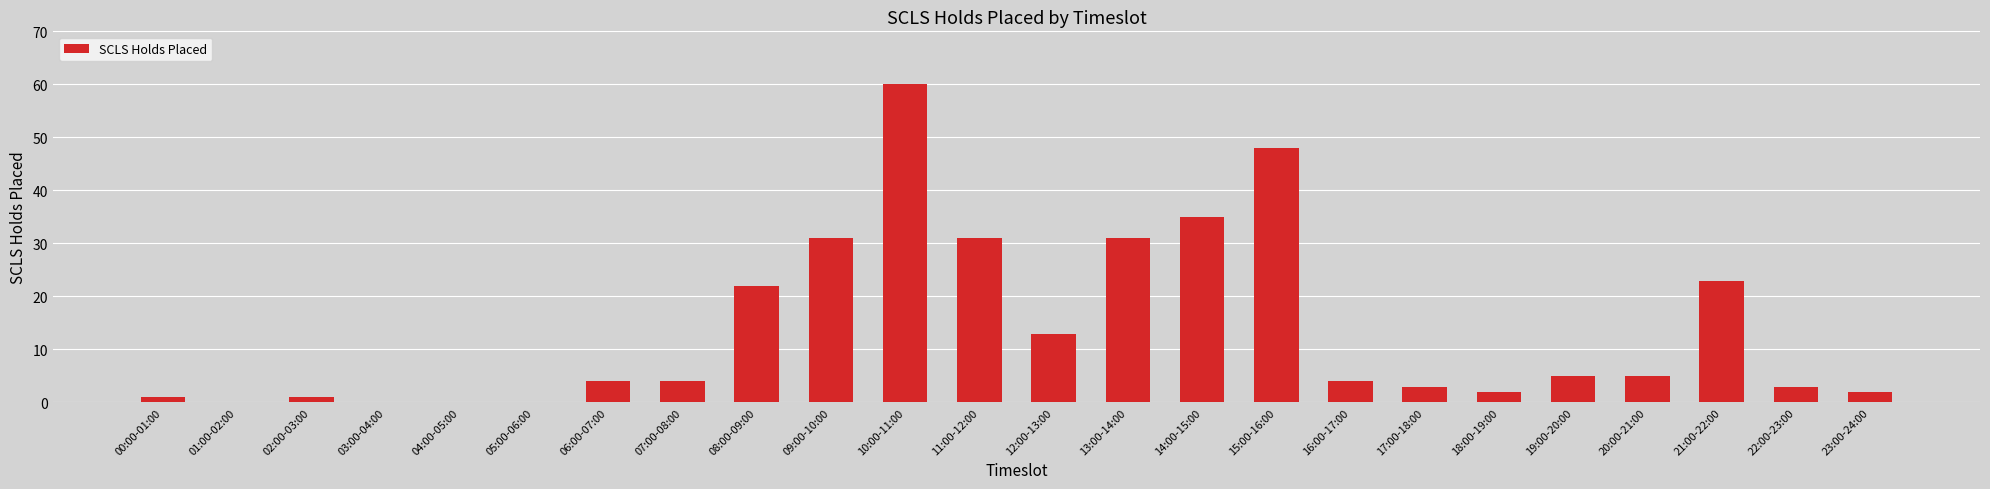

What is the greatest value displayed?

60